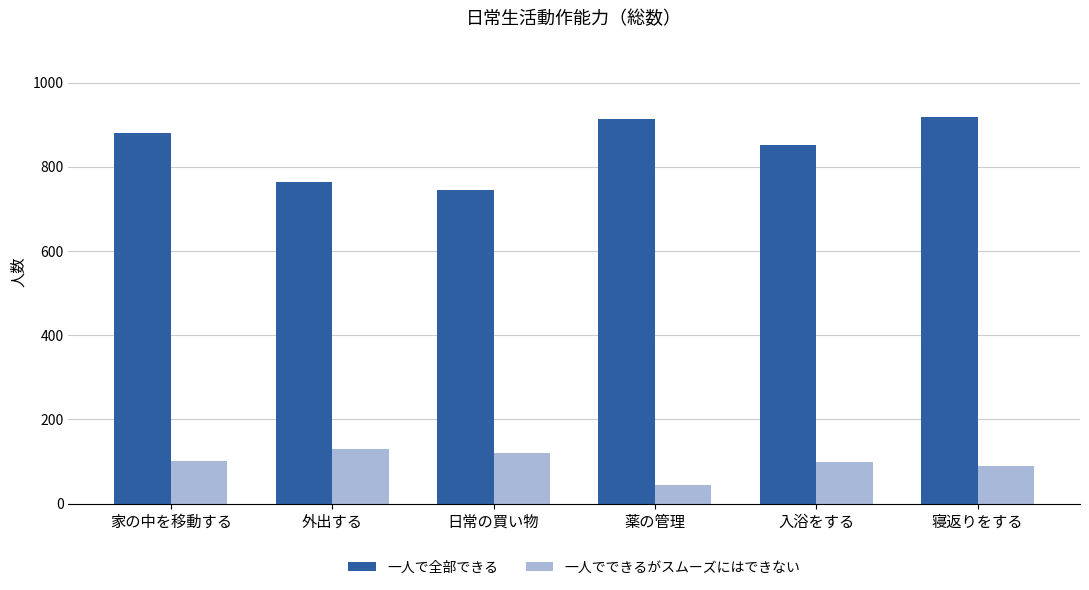

What is the smallest value displayed?

45